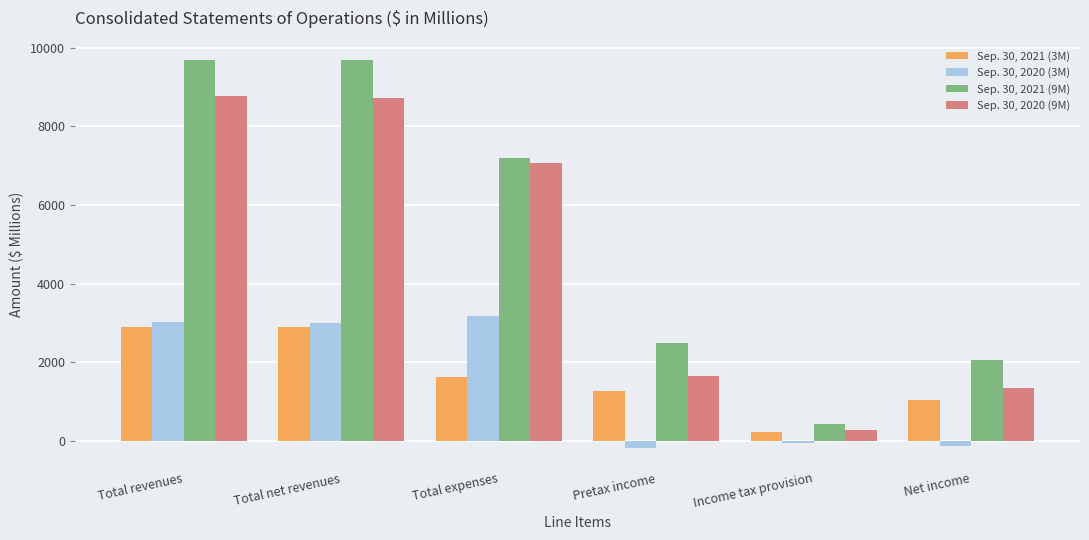

What are all the series names shown in the legend?

Sep. 30, 2021 (3M), Sep. 30, 2020 (3M), Sep. 30, 2021 (9M), Sep. 30, 2020 (9M)